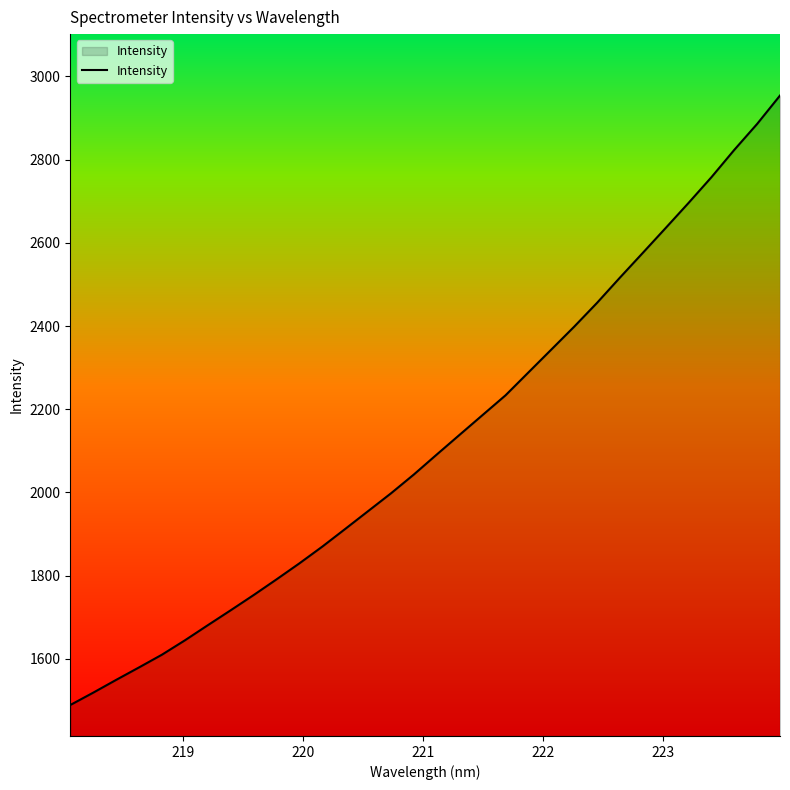

What is the smallest value displayed?

1488.7